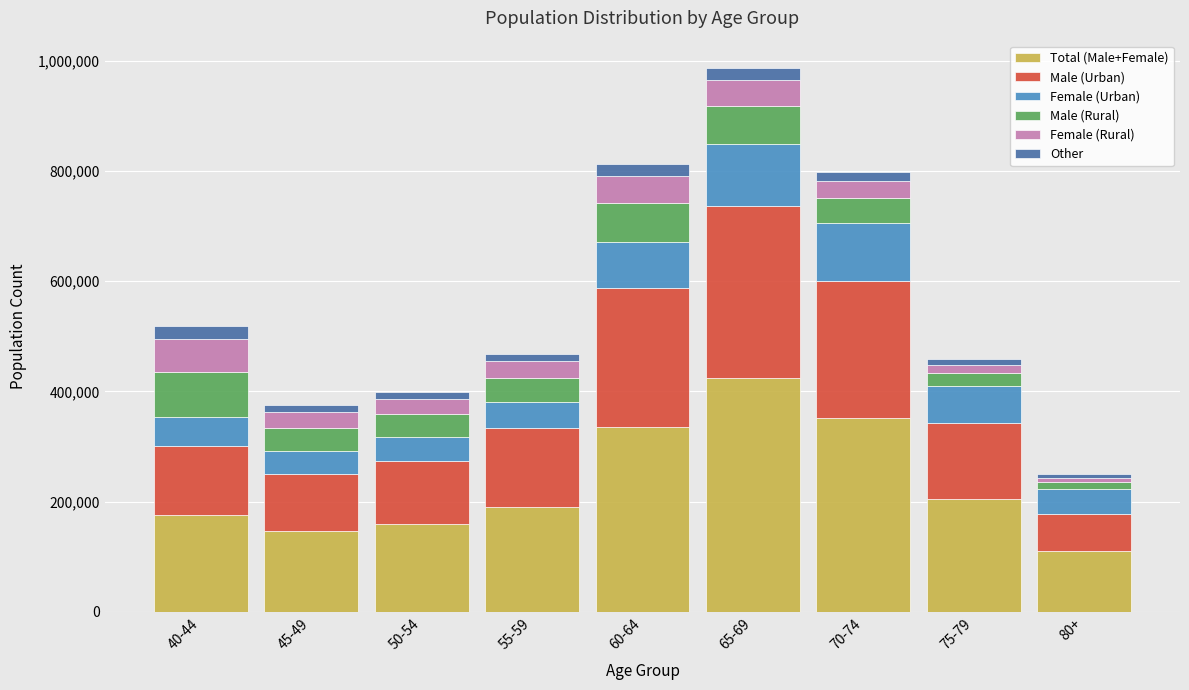

At which category is the sum across all series the highest?

65-69